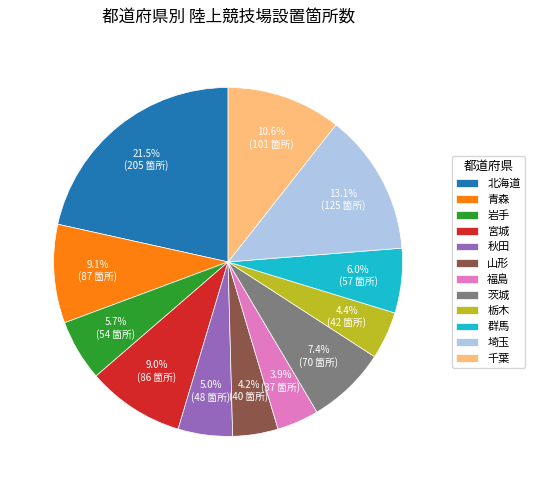

What percentage is NOT represented by 埼玉?

86.9%